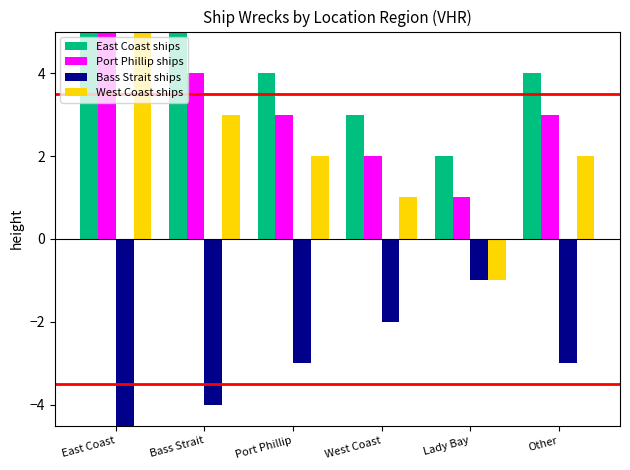

What position from the left is Other?

6